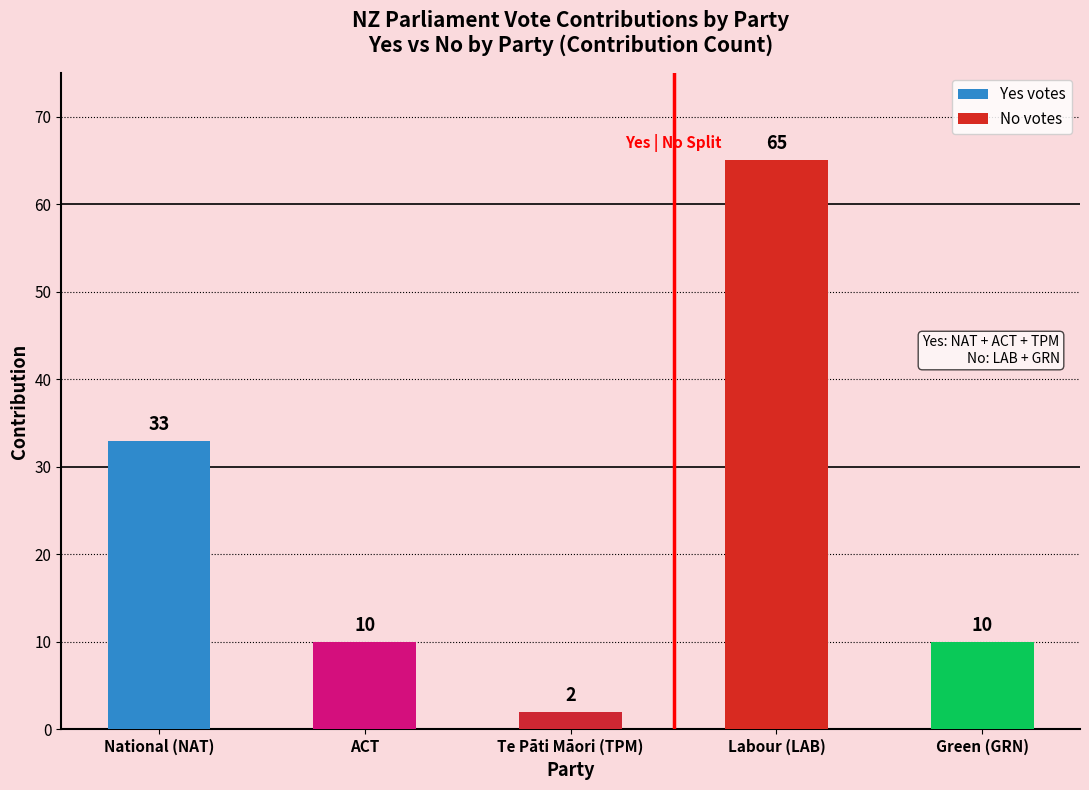

Reading left to right, what are all the values shown in this chart?

Yes: National (NAT)=33	ACT=10	Te Pāti Māori (TPM)=2	Labour (LAB)=0	Green (GRN)=0
No: National (NAT)=0	ACT=0	Te Pāti Māori (TPM)=0	Labour (LAB)=65	Green (GRN)=10